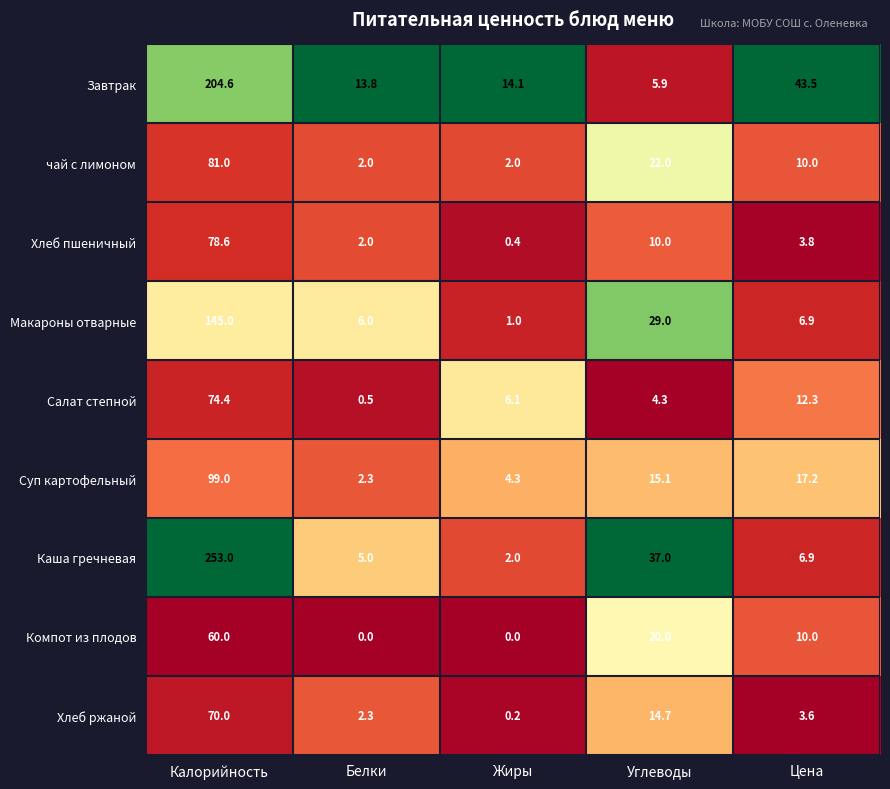

How many categories are shown in the chart?

5